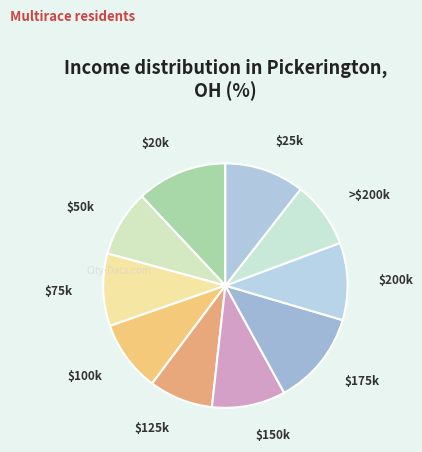

Is there any slice that represents more than half of the pie?

No